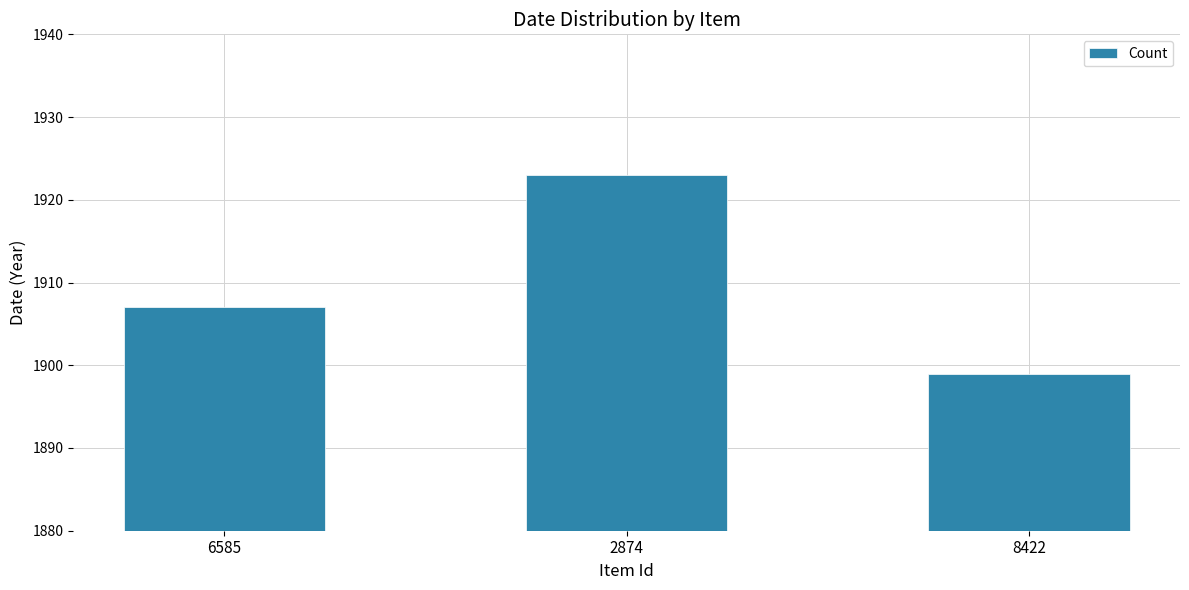

How many distinct data groups are displayed?

1